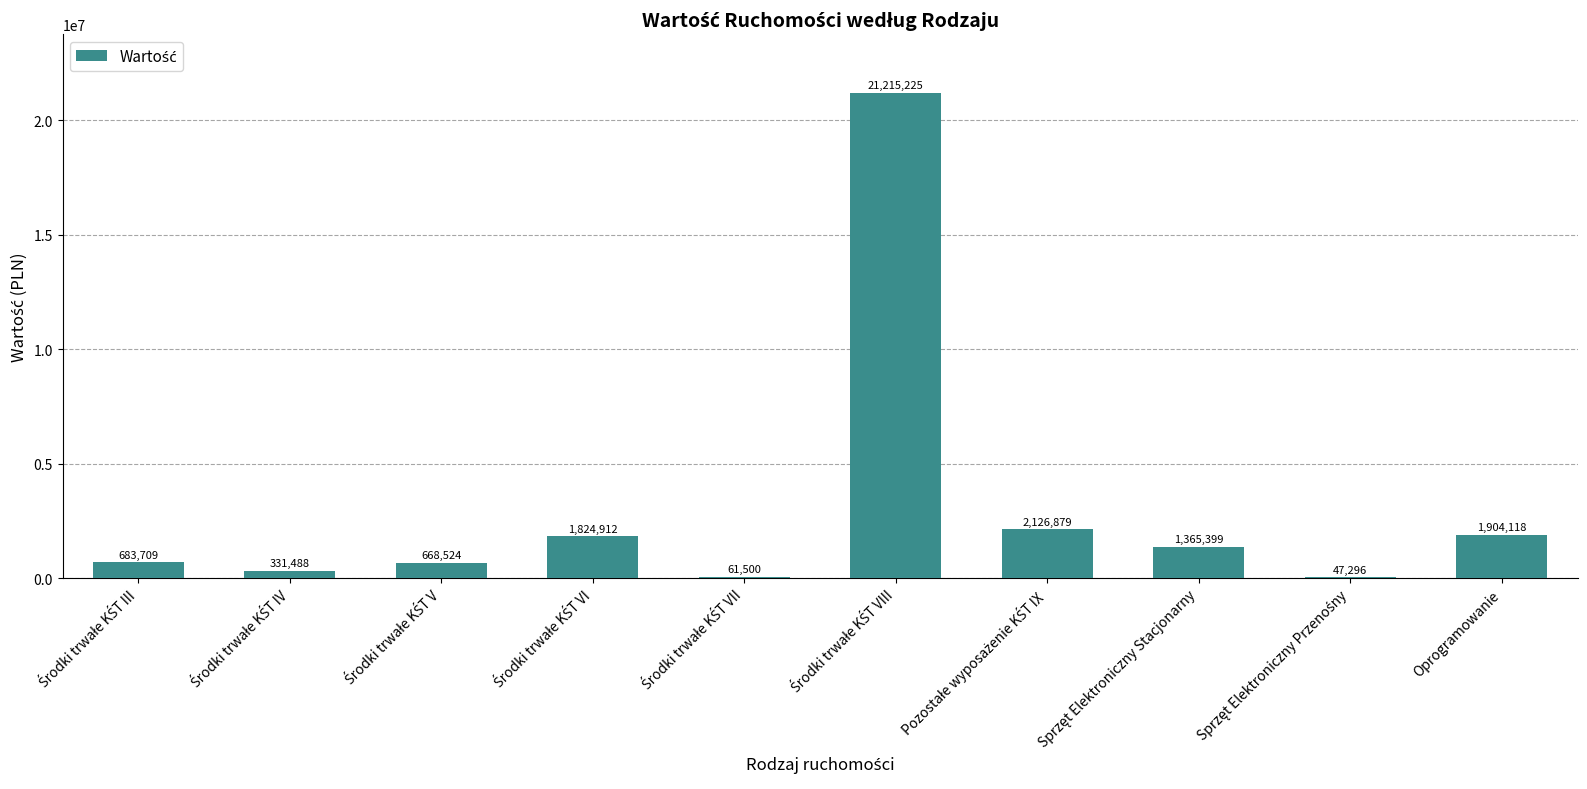

What is the maximum value shown in the chart?

21215225.0